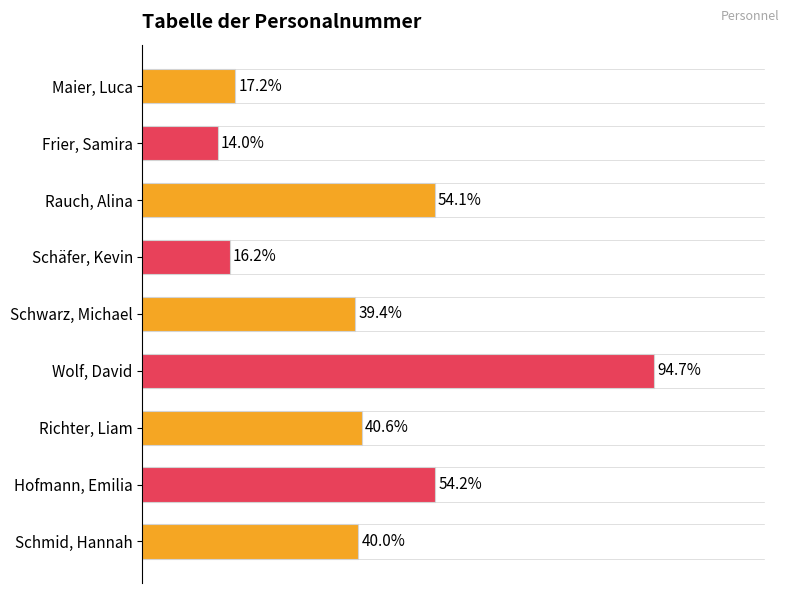

Does the chart contain any negative values?

No